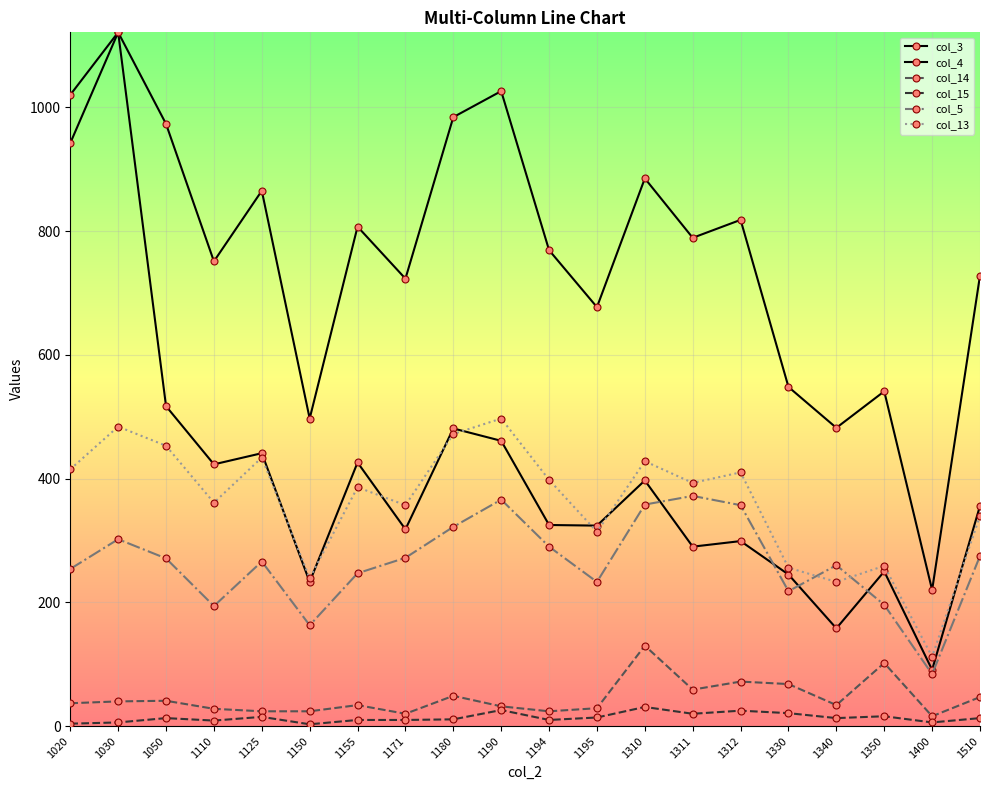

What is the value of the col_14 point at the 14th from the left?

59